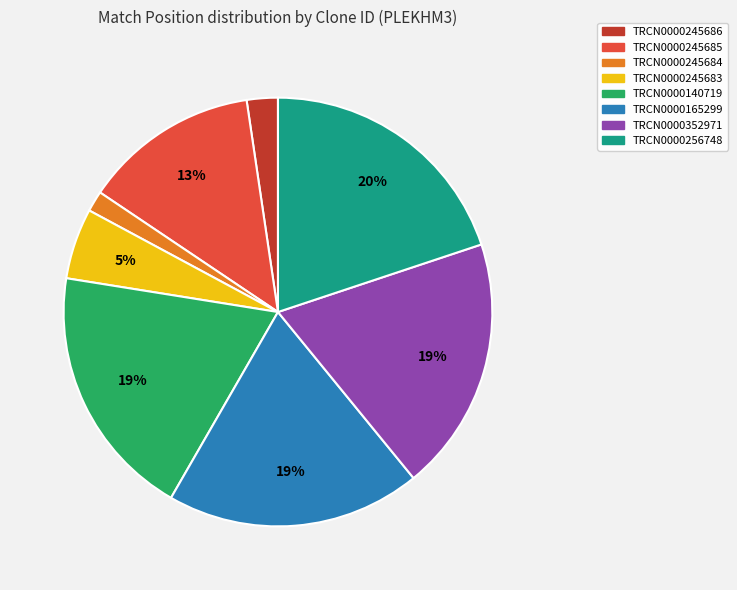

Approximately how many times larger is the value at TRCN0000245683 compared to TRCN0000352971?

0.3